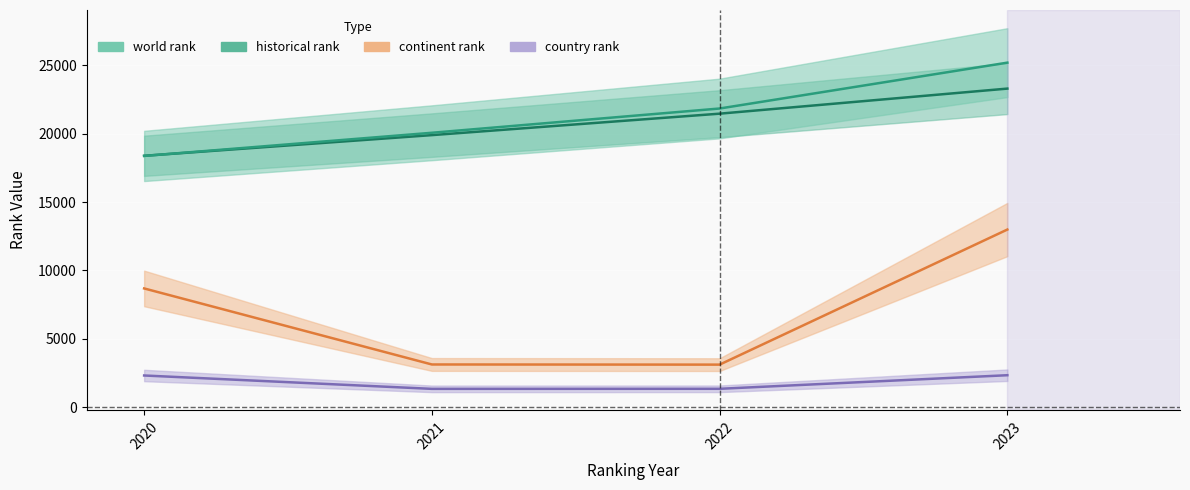

What is the difference between the maximum and second lowest values in the country rank series?

994.0